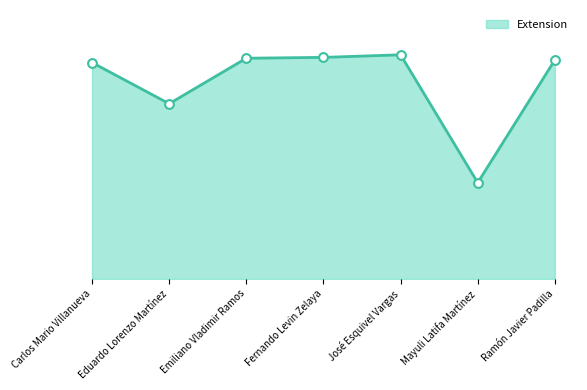

Is this an area chart (filled region under the line)?

Yes